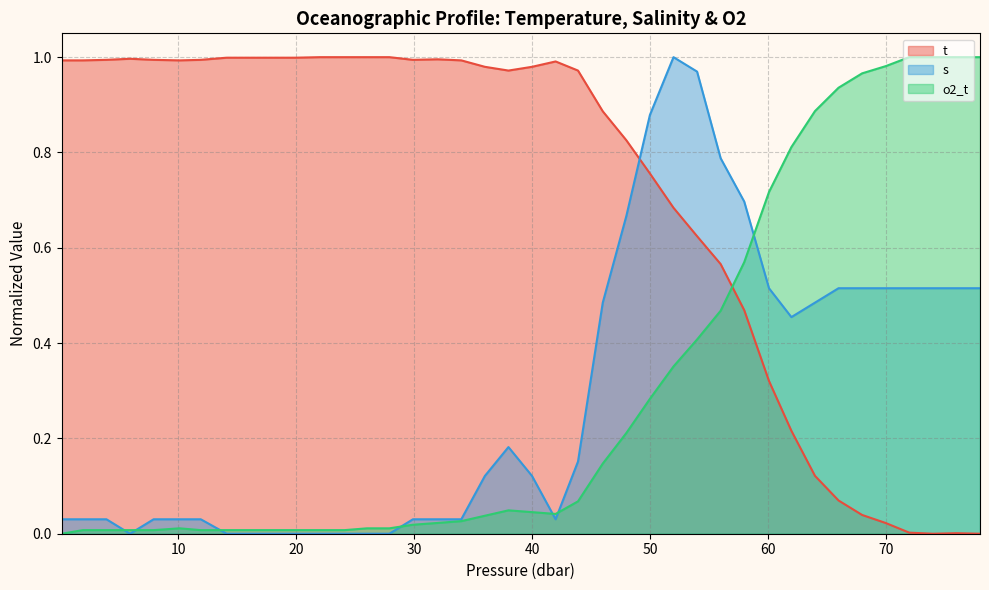

Where is s nearest to the value 0?

5.9